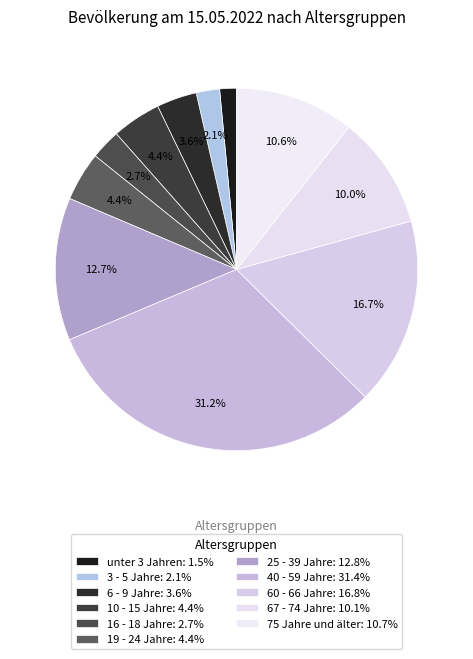

Rank the categories by value from highest to lowest.

40 - 59 Jahre, 60 - 66 Jahre, 25 - 39 Jahre, 75 Jahre und älter, 67 - 74 Jahre, 10 - 15 Jahre, 19 - 24 Jahre, 6 - 9 Jahre, 16 - 18 Jahre, 3 - 5 Jahre, unter 3 Jahren